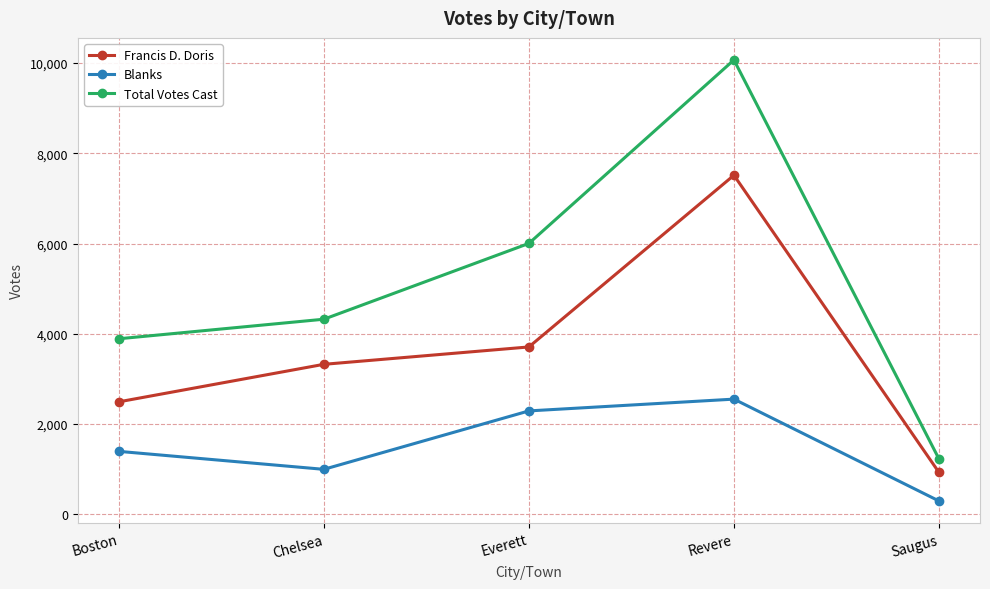

True or false: Total Votes Cast has a value of 3281 at Everett.

False